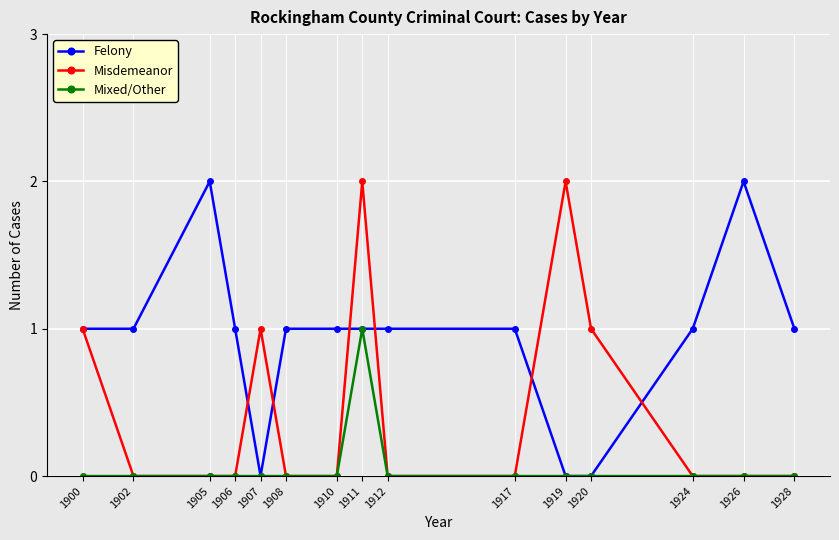

Rank the series by their average value, from highest to lowest.

Felony, Misdemeanor, Mixed/Other